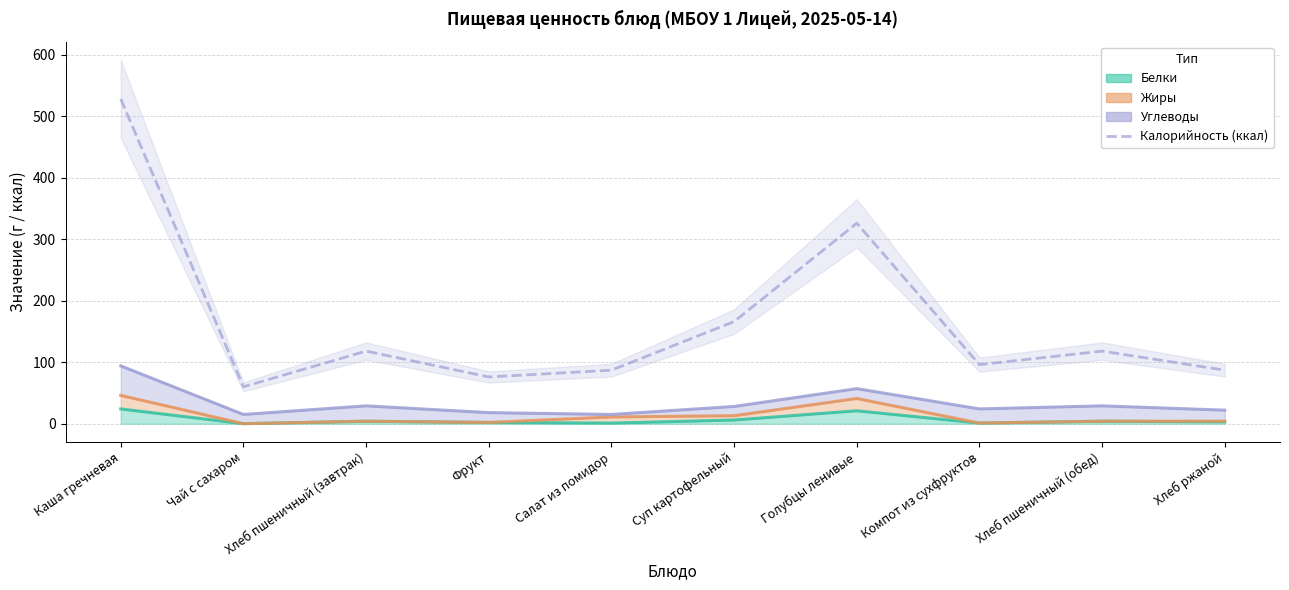

Is it true that the value at Каша гречневая is 528?

True